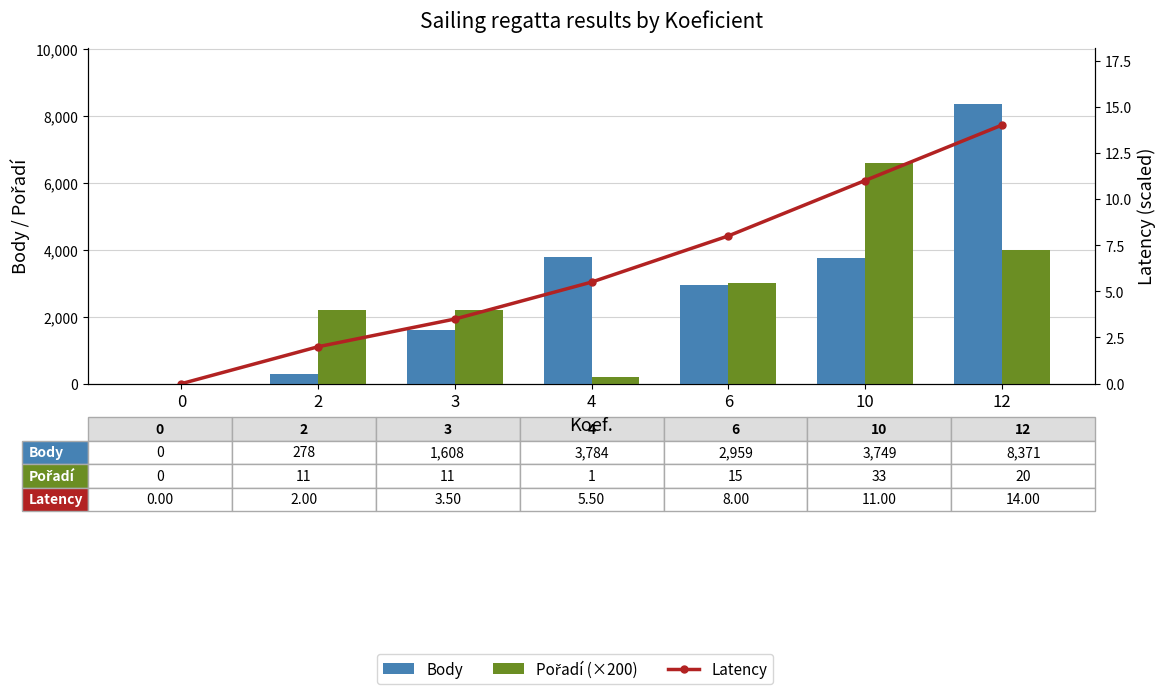

How many positive values does the Pořadí (×200) series have?

6